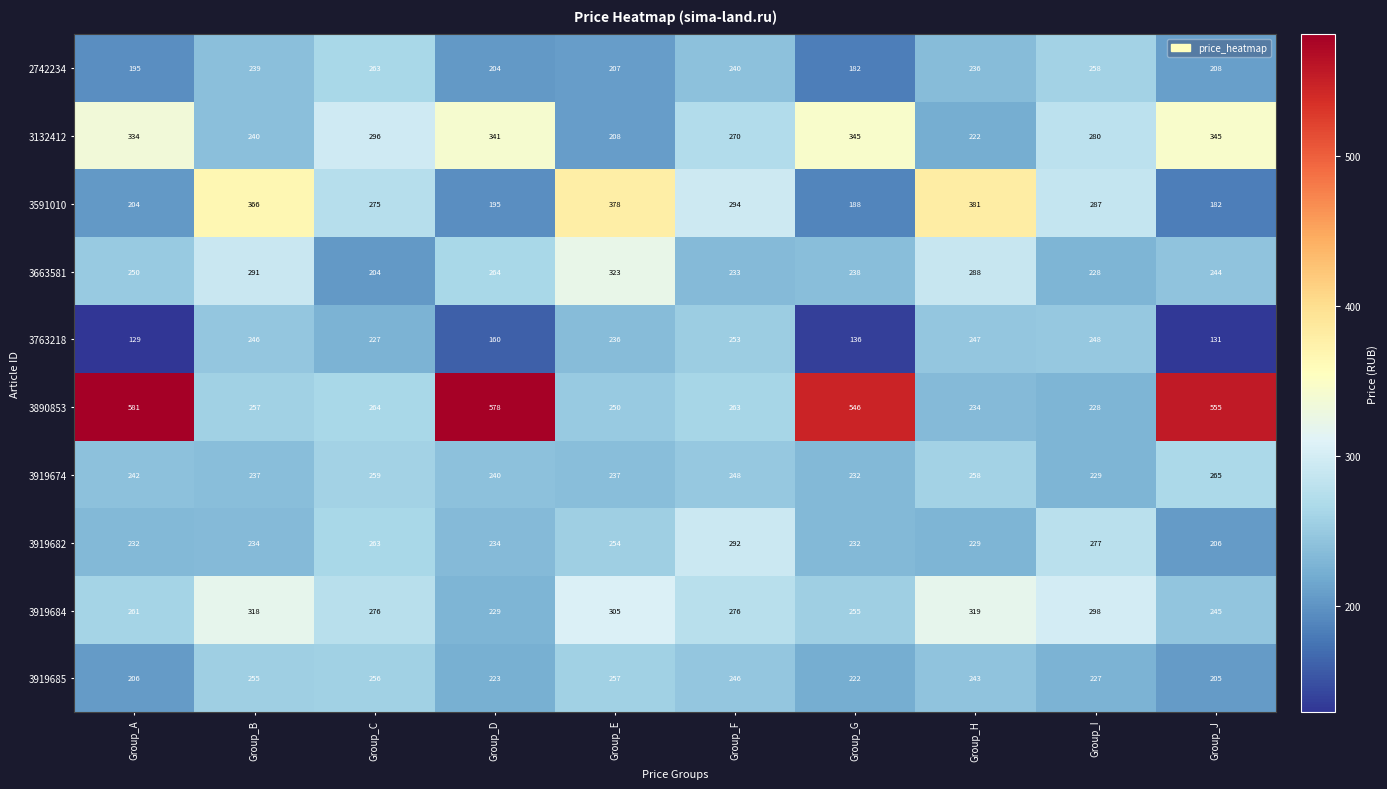

Rank the series at Group_F from lowest to highest value.

3663581, 2742234, 3919685, 3919674, 3763218, 3890853, 3132412, 3919684, 3919682, 3591010